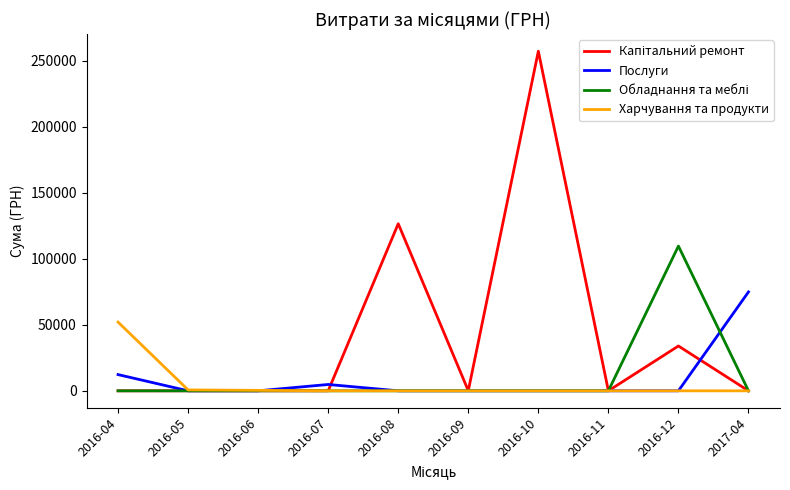

The value of Харчування та продукти at 2016-10 is 0.0. True or false?

True